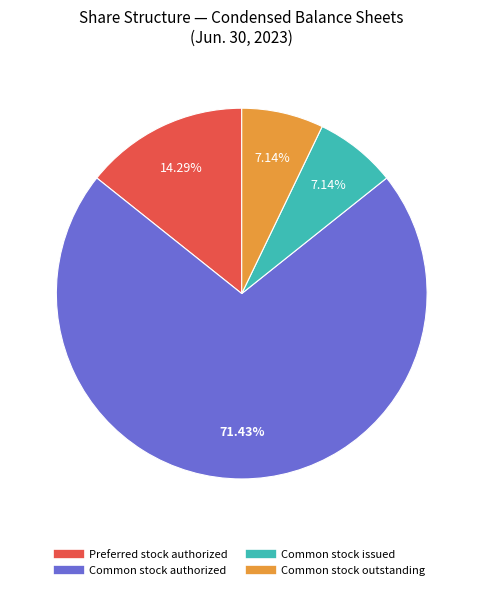

The Common stock issued slice represents 7% of the pie. True or false?

True